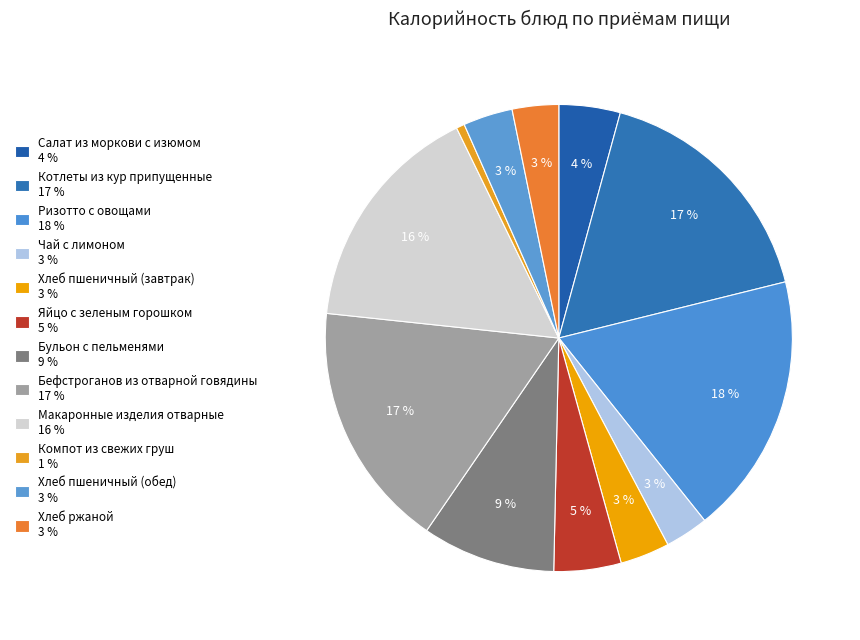

Which slice is the smallest?

Компот из свежих груш